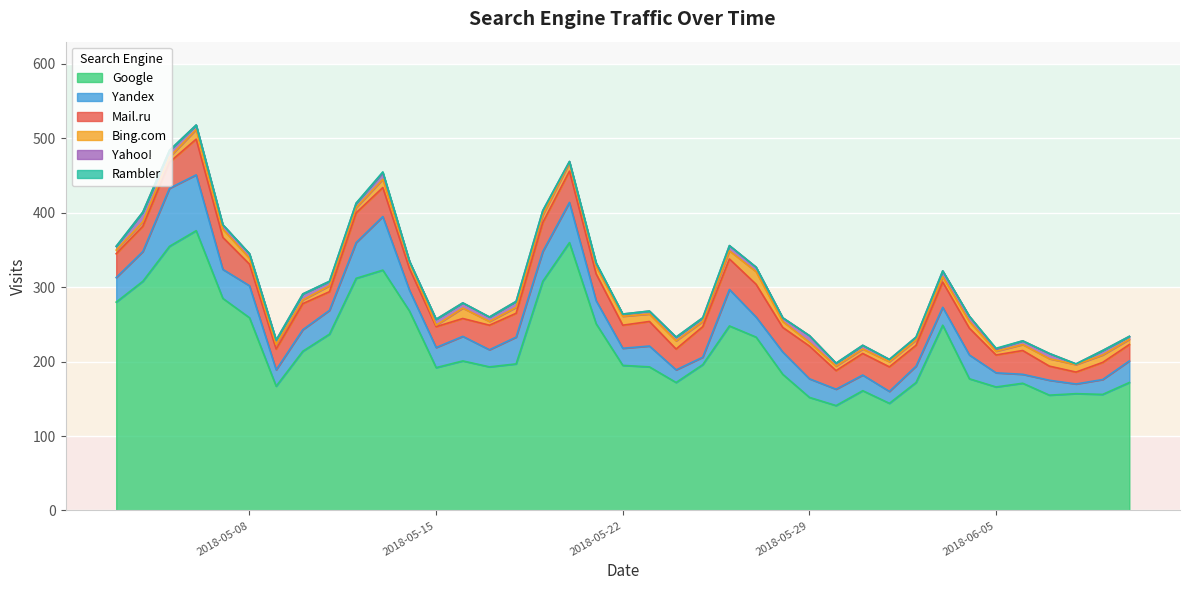

Reading left to right, what are all the values shown in this chart?

Google: 280	308	355	376	285	259	167	214	237	312	323	268	192	201	193	197	308	360	251	195	193	172	196	248	233	183	152	141	161	144	172	249	177	166	171	155	157	156	172
Yandex: 33	40	78	75	39	43	22	29	32	48	72	28	27	33	23	36	40	54	31	23	28	17	10	49	27	30	25	22	21	16	22	24	32	19	12	20	13	20	29
Mail.ru: 32	34	35	48	43	29	28	35	25	40	39	29	28	24	33	32	39	42	36	31	33	28	41	41	44	33	44	25	29	33	28	34	36	24	32	19	16	23	22
Bing.com: 5	6	7	13	11	8	6	5	8	7	11	9	2	14	5	8	10	11	10	12	10	11	7	11	17	8	5	6	6	7	7	7	9	5	8	10	10	10	7
Yahoo!: 5	13	9	6	6	6	6	8	6	6	9	1	8	7	6	8	6	2	4	3	4	5	5	7	6	5	9	4	5	3	4	8	7	3	5	7	1	6	4
Rambler: 0	0	0	0	0	0	0	0	0	0	1	0	0	0	0	0	0	0	1	0	0	0	0	0	0	0	0	0	0	0	0	0	0	1	0	0	0	0	0